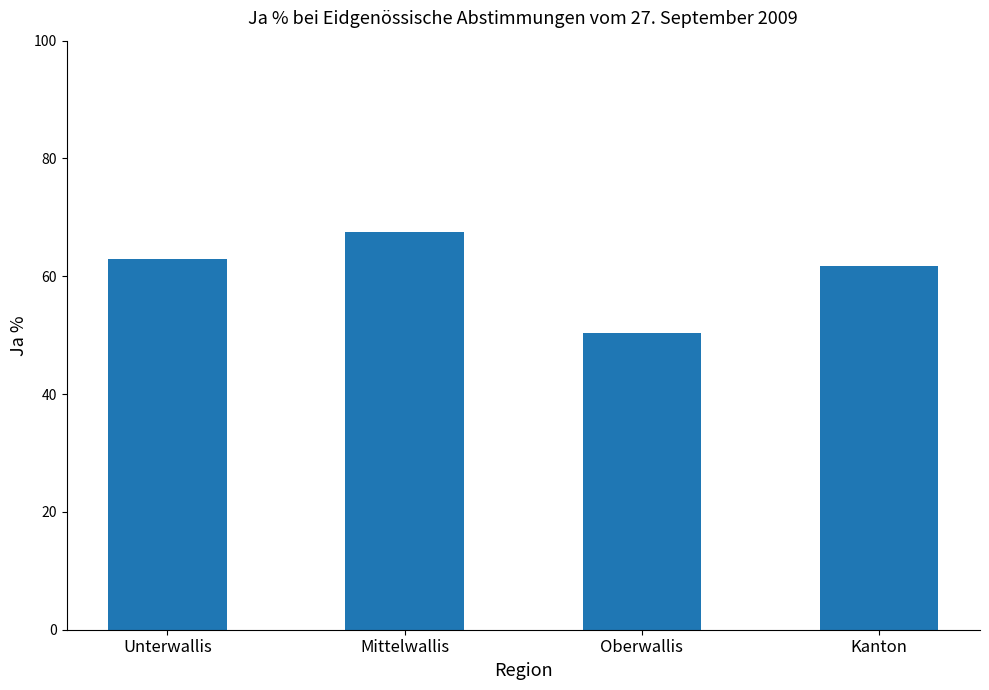

Reading left to right, what are all the values shown in this chart?

Unterwallis=63.0	Mittelwallis=67.6	Oberwallis=50.4	Kanton=61.7